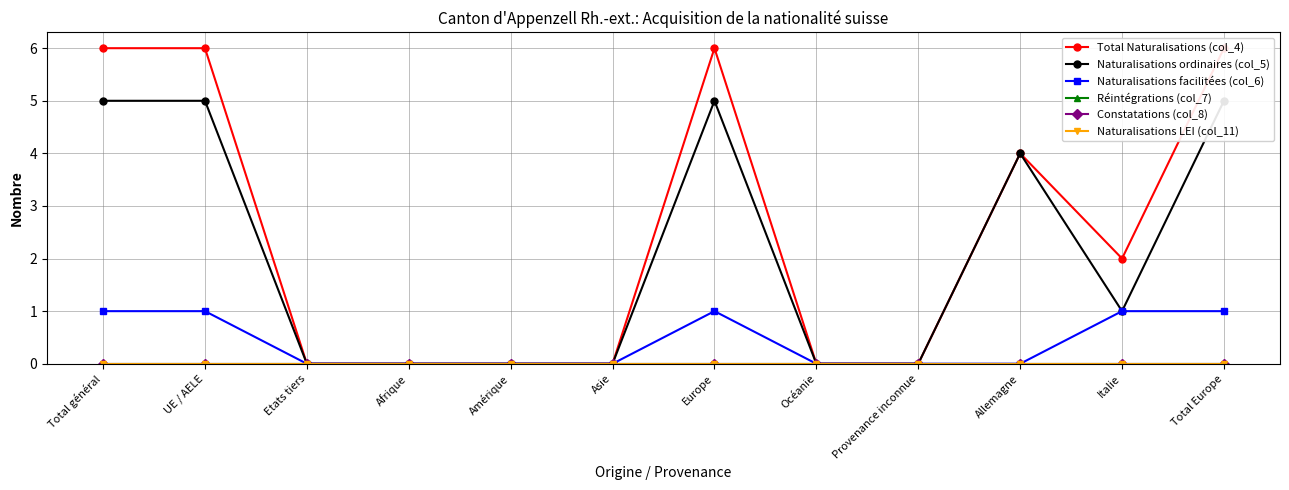

Which has a higher value, Afrique or Total Europe?

Total Europe